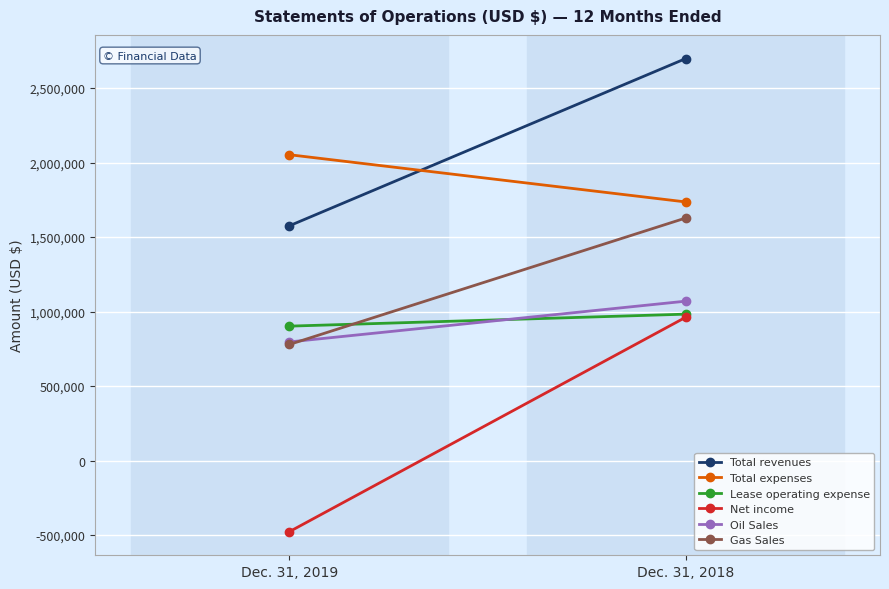

What is the spread (max minus min) of values at Dec. 31, 2019?

2529140